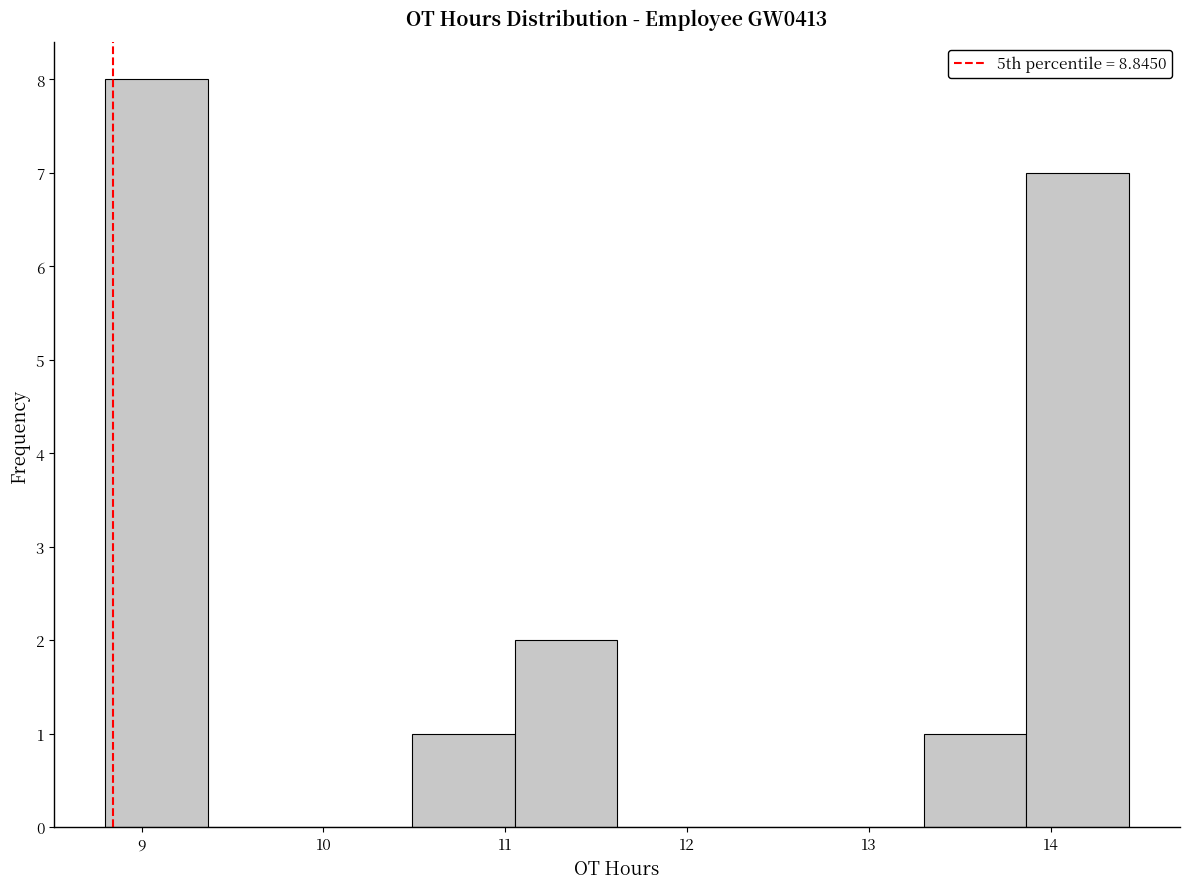

Reading left to right, list every bar in this chart as the range it spans on the x-axis followed by its height. Neither the bar edges nor the heights are printed on the chart, so give them approximately, as read against the axes.

8.8 to 9.4: 8
9.4 to 9.9: 0
9.9 to 10.5: 0
10.5 to 11.1: 1
11.1 to 11.6: 2
11.6 to 12.2: 0
12.2 to 12.7: 0
12.7 to 13.3: 0
13.3 to 13.9: 1
13.9 to 14.4: 7